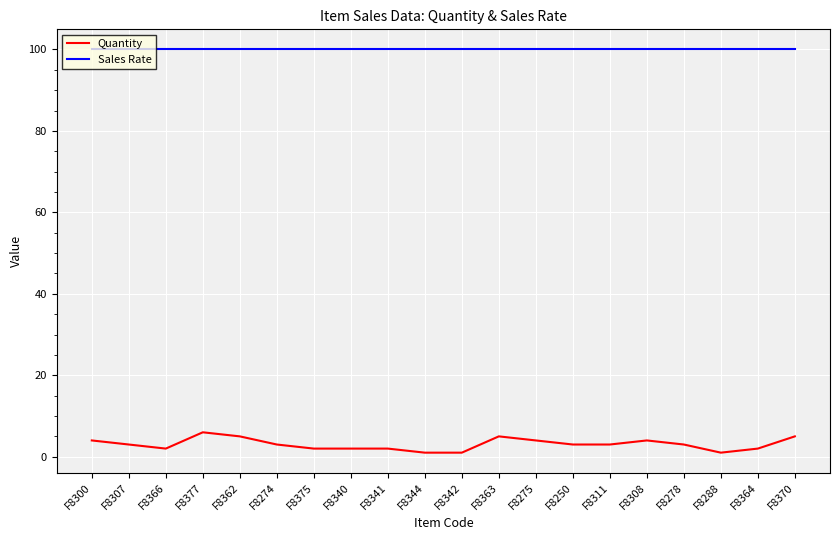

Is it true that Sales Rate equals 100 at F8307?

True